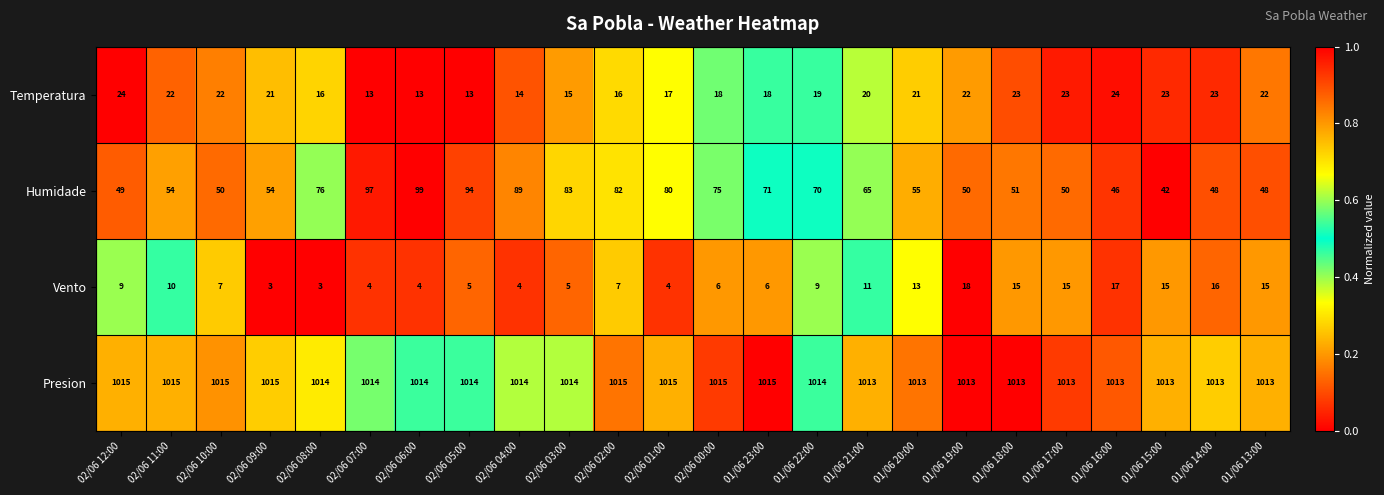

True or false: Presion has a value of 1674 at 01/06 22:00.

False